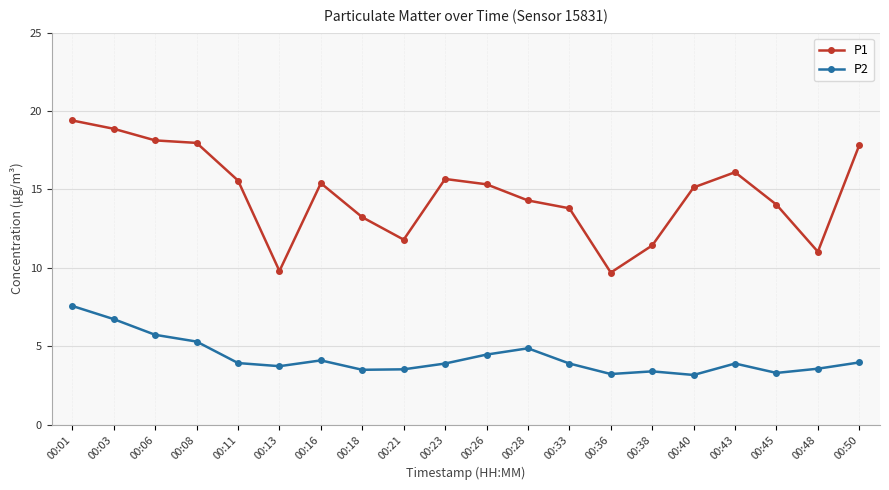

Rank the series at 00:36 from highest to lowest value.

P1, P2